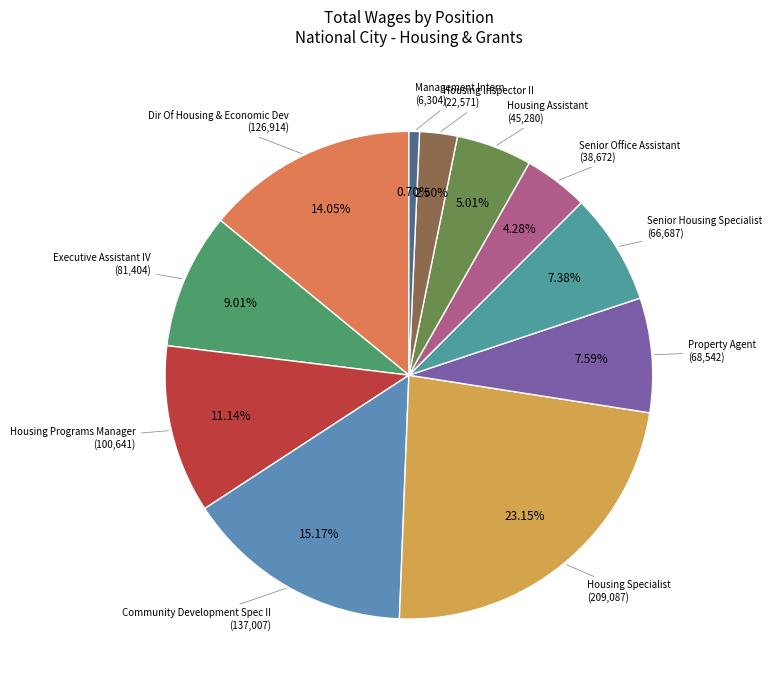

Which slice is the smallest?

Management Intern